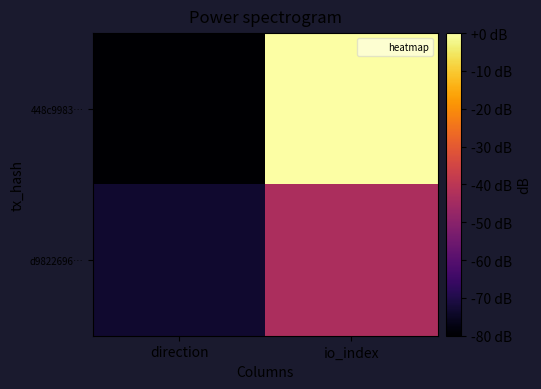

At which category is the sum across all series the highest?

io_index